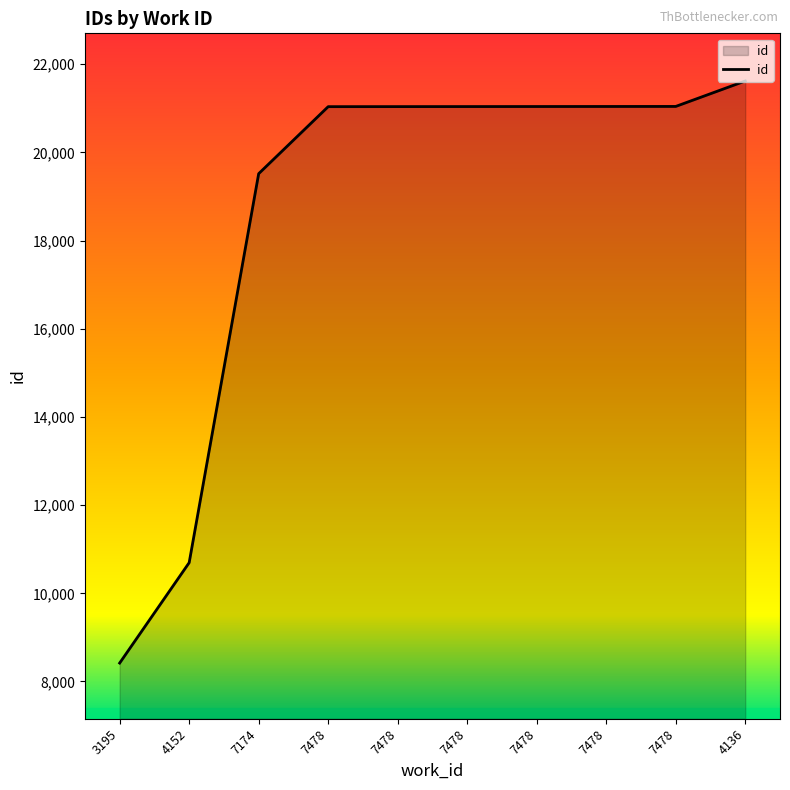

How many lines are shown in the chart?

1